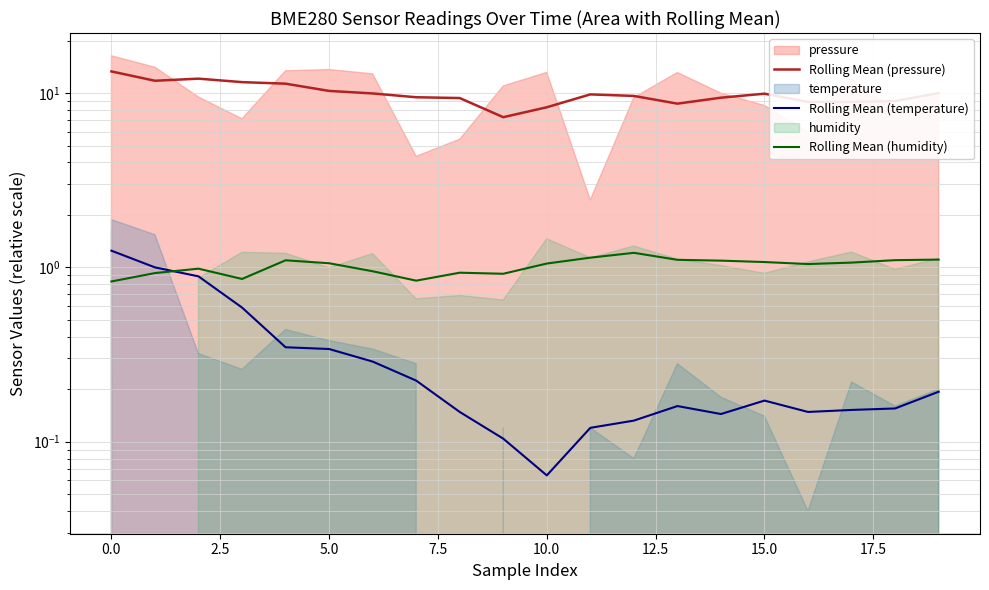

Read the Rolling Mean (humidity) value at 19.

1.1